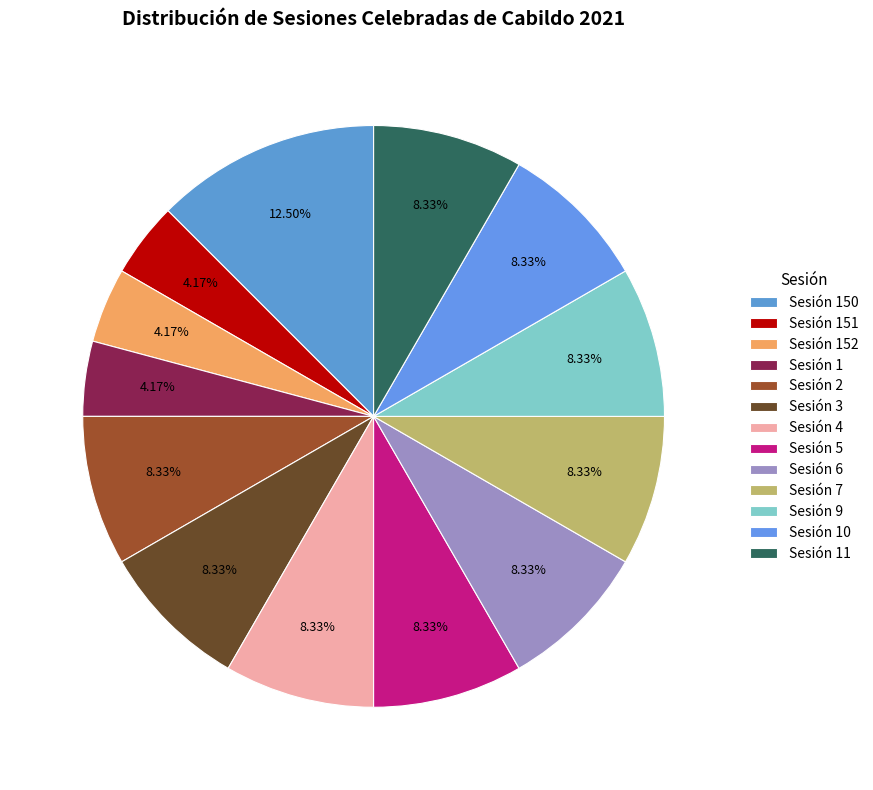

To the nearest percent, what is the average slice percentage?

8%